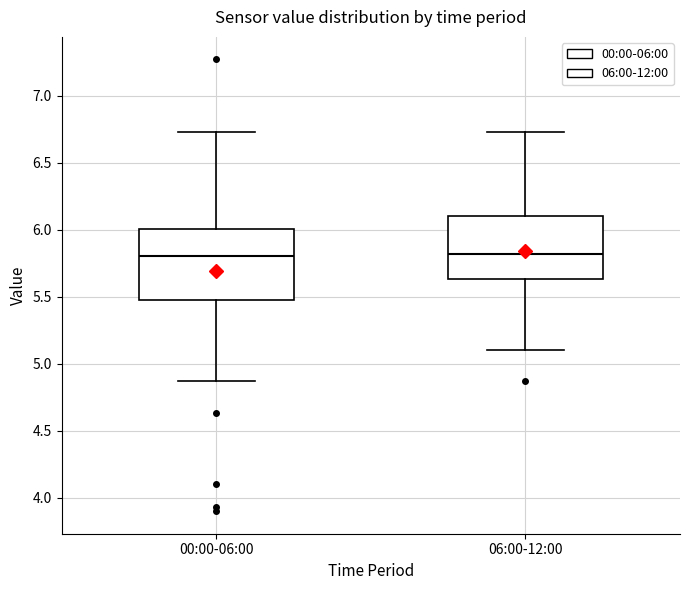

Reading left to right, read every box against the y-axis: the position of its median line, the range the box covers, and the ends of its whiskers. The values are not printed on the chart, so give them approximately, as read against the axis.

00:00-06:00: median 5.80, box 5.50 to 6.00, whiskers 4.85 to 6.75
06:00-12:00: median 5.80, box 5.65 to 6.10, whiskers 5.10 to 6.75